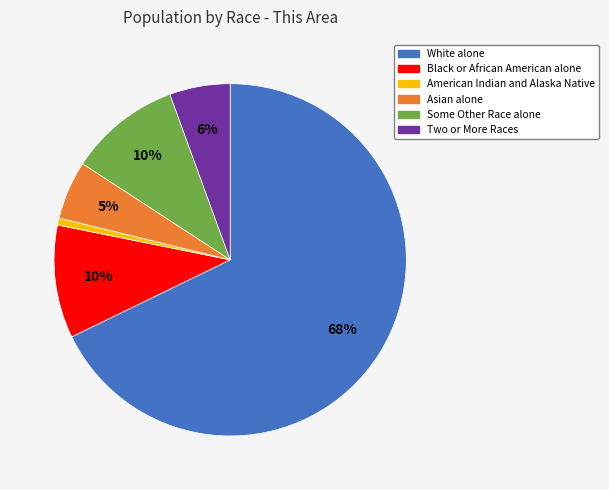

Is there a majority slice in this chart?

Yes